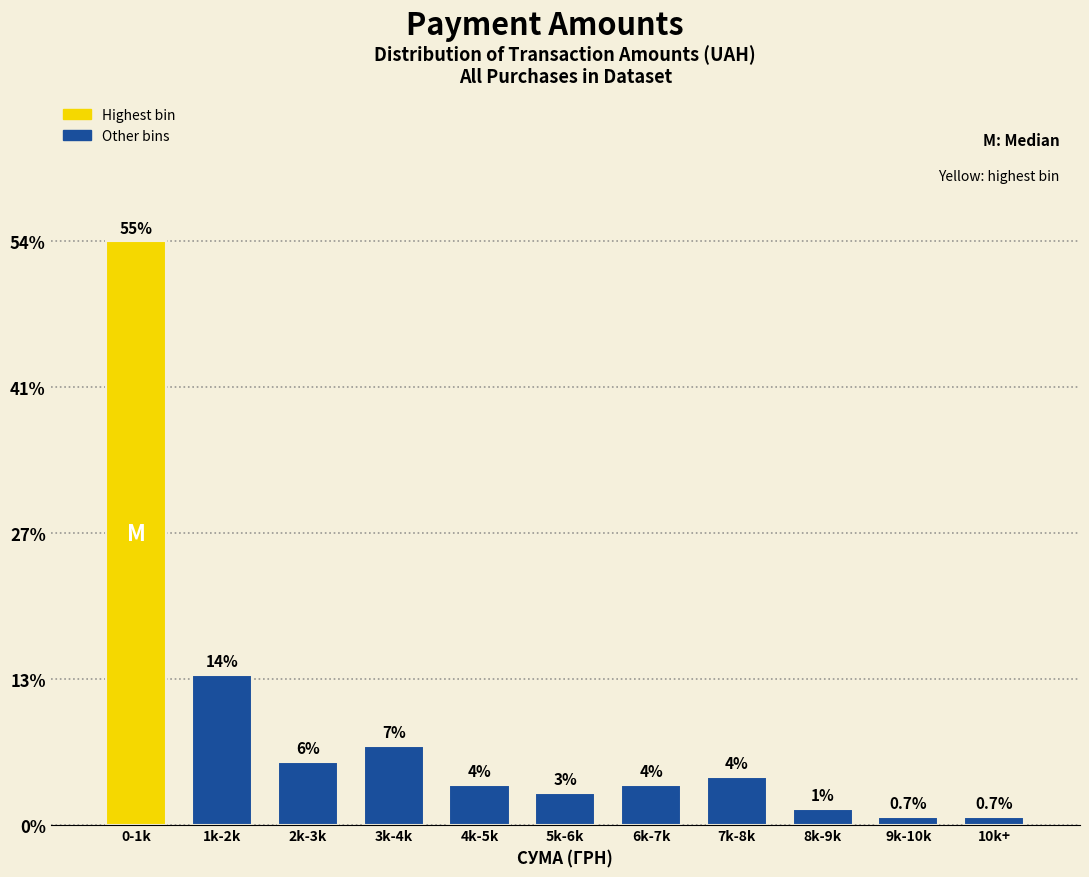

Does the chart contain any negative values?

No